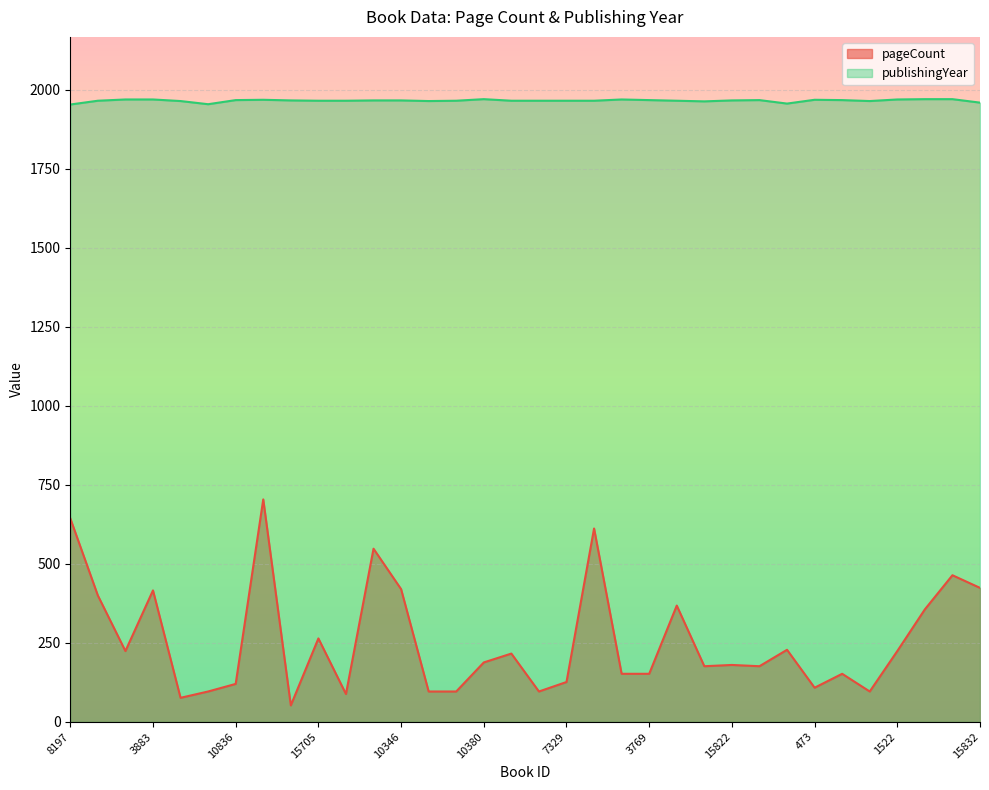

What is the total value across all series at 1878?

2673